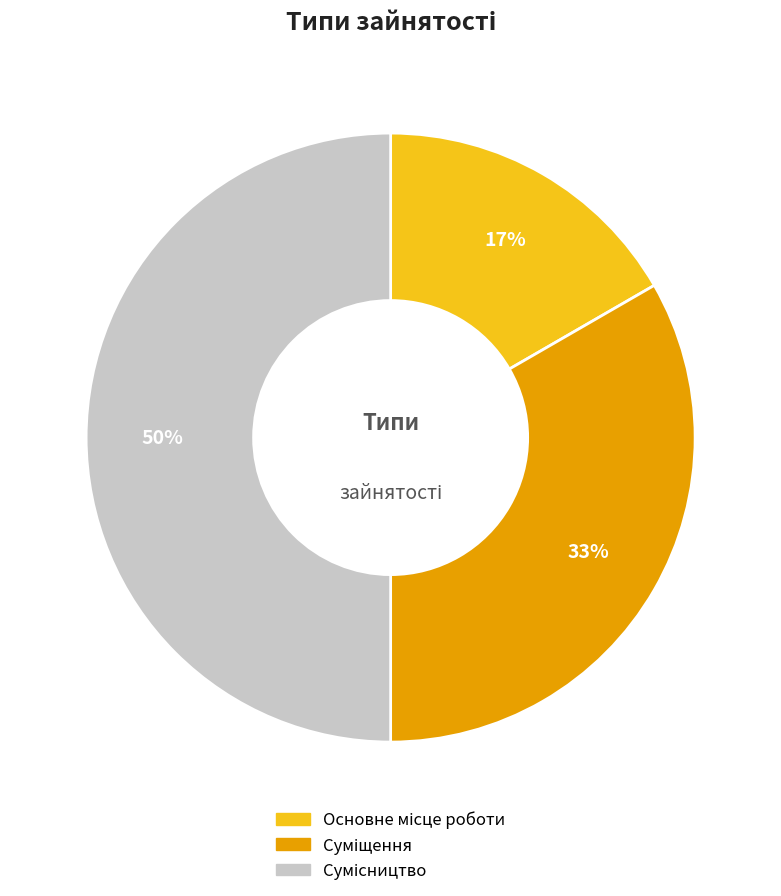

How many slices are in this pie chart?

3